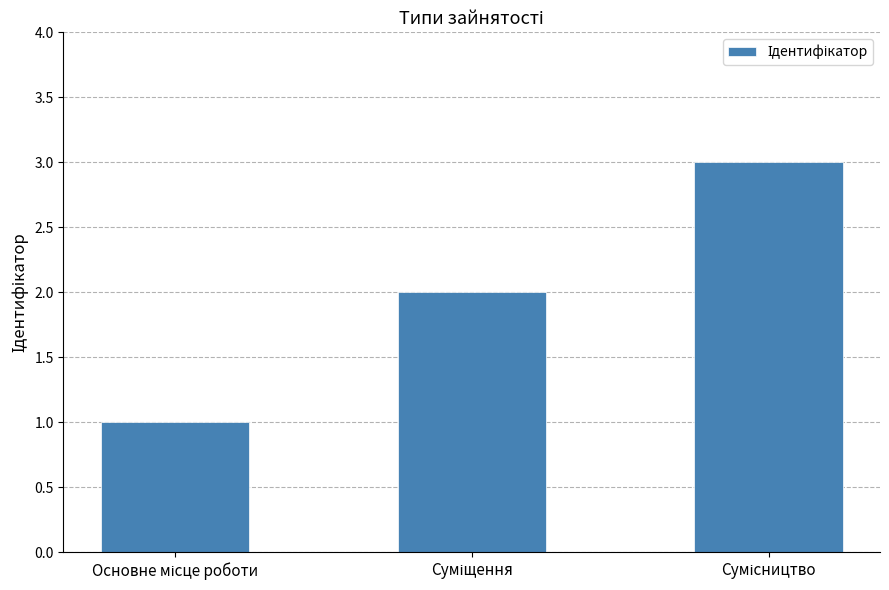

What is the sum of all values?

6